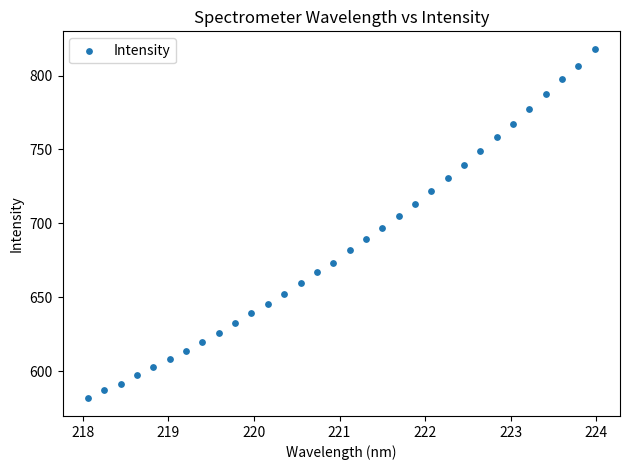

What is the range of X values (max minus min)?

5.9